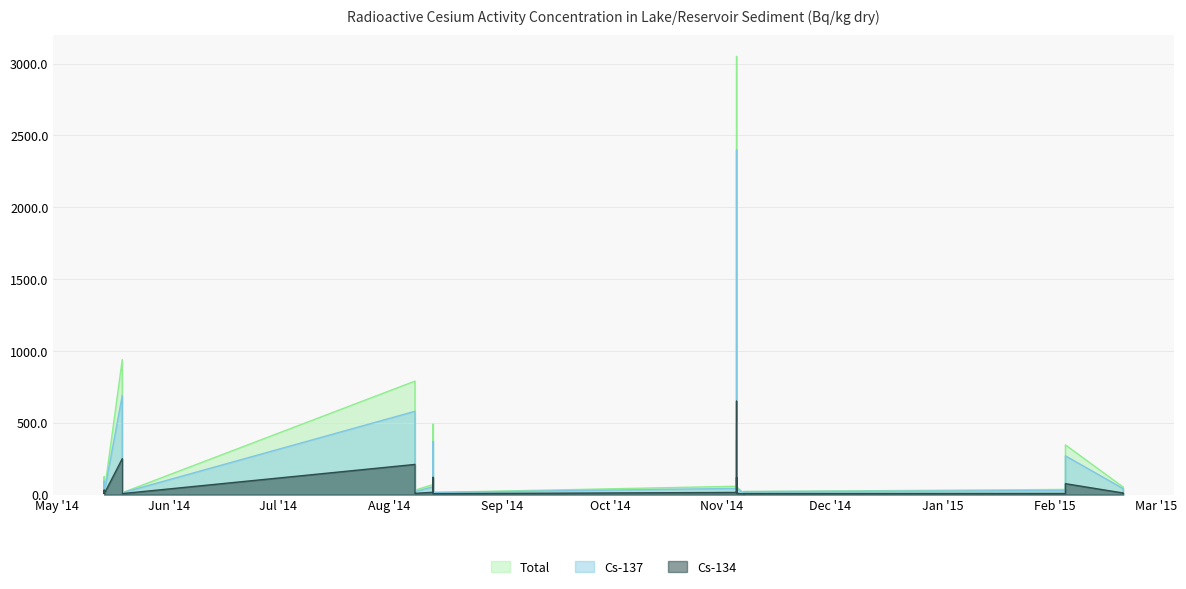

Reading left to right, list all the values displayed in this chart.

Cs-134: 0=250.0	1=210.0	2=3.9	3=11.0	4=6.9	5=8.8	6=7.1	7=7.7	8=22.0	9=16.0	10=15.0	11=7.9	12=13.0	13=14.0	14=650.0	15=30.0	16=9.1	17=85.0	18=16.0	19=50.0	20=31.0	21=120.0	22=120.0	23=76.0	24=5.9	25=6.3	26=9.9
Cs-137: 0=690.0	1=580.0	2=8.9	3=41.0	4=13.0	5=22.0	6=21.0	7=23.0	8=58.0	9=54.0	10=43.0	11=28.0	12=39.0	13=56.0	14=2400.0	15=120.0	16=21.0	17=240.0	18=62.0	19=200.0	20=93.0	21=370.0	22=380.0	23=270.0	24=13.0	25=15.0	26=44.0
Total: 0=940.0	1=790.0	2=8.9	3=52.0	4=13.0	5=30.8	6=21.0	7=23.0	8=80.0	9=70.0	10=58.0	11=35.9	12=52.0	13=70.0	14=3050.0	15=150.0	16=30.1	17=325.0	18=78.0	19=250.0	20=124.0	21=490.0	22=500.0	23=346.0	24=13.0	25=15.0	26=53.9